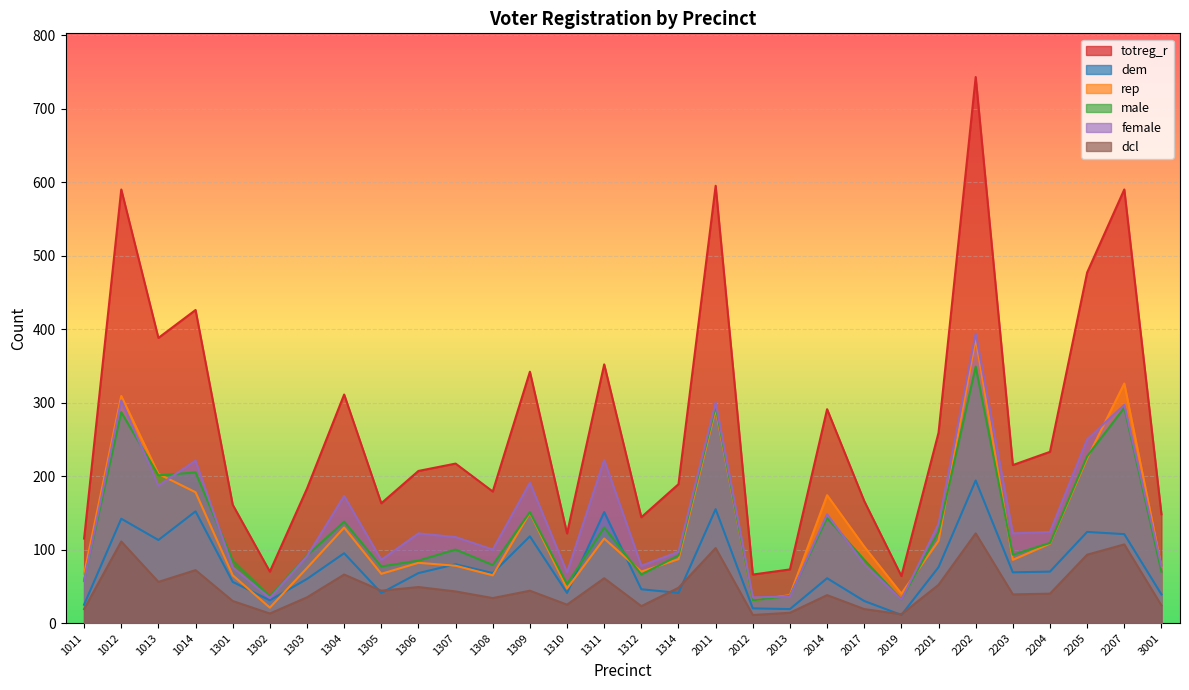

What is the difference between the maximum and minimum values in the dcl series?

111